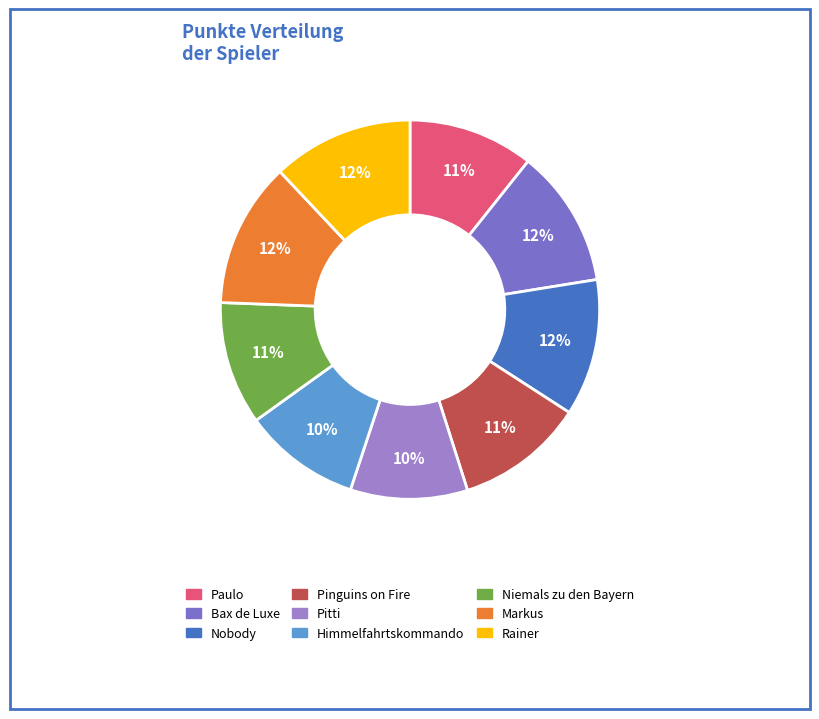

True or false: Niemals zu den Bayern accounts for 11% of the total.

True